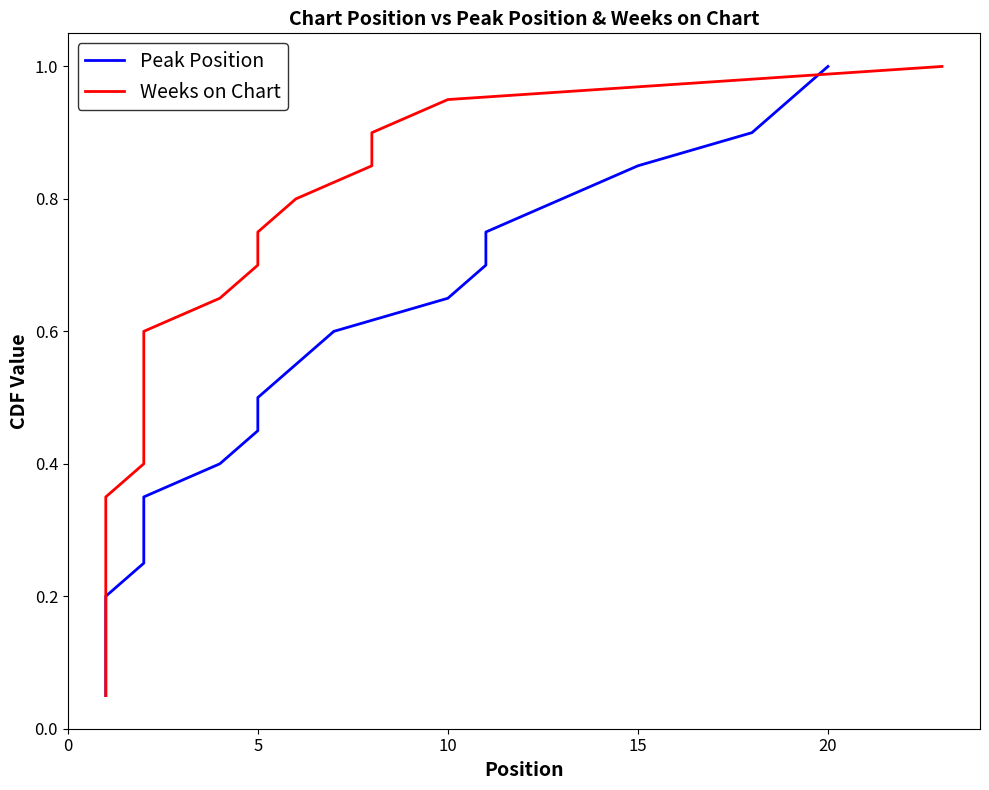

Which series has the largest total across all categories?

Peak Position